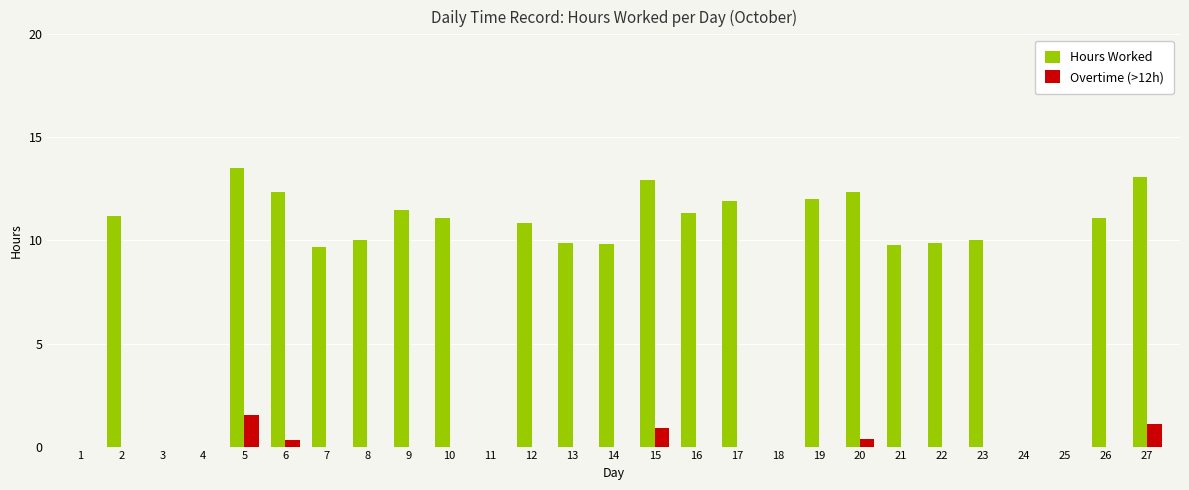

At which category is the sum across all series the highest?

5